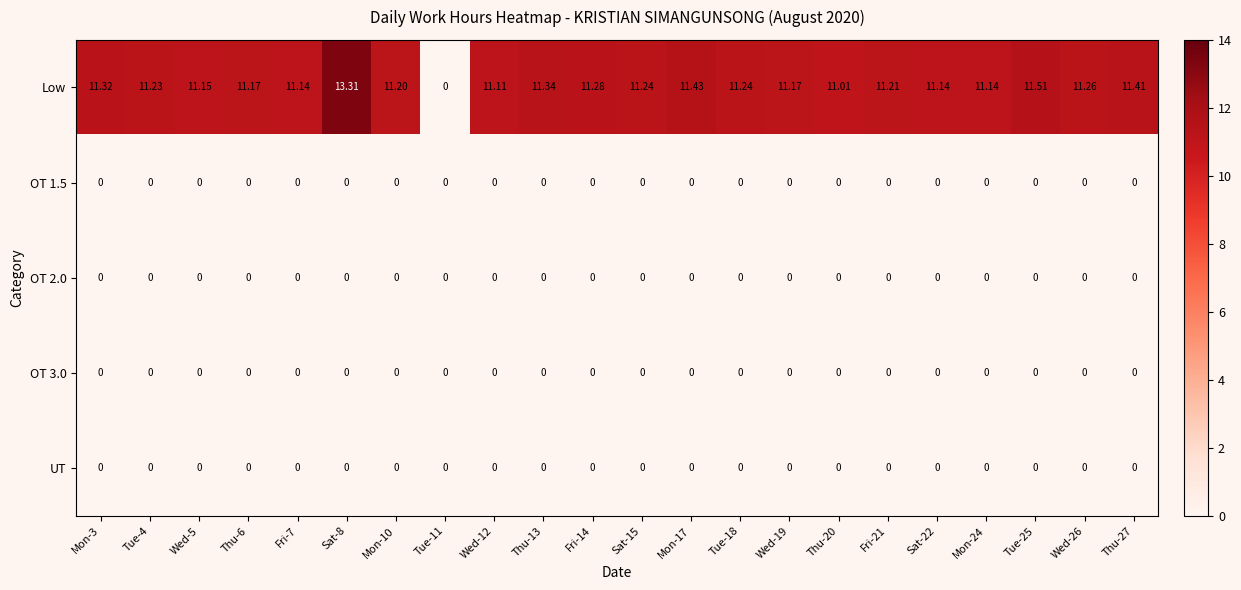

Which series has the largest total across all categories?

Low